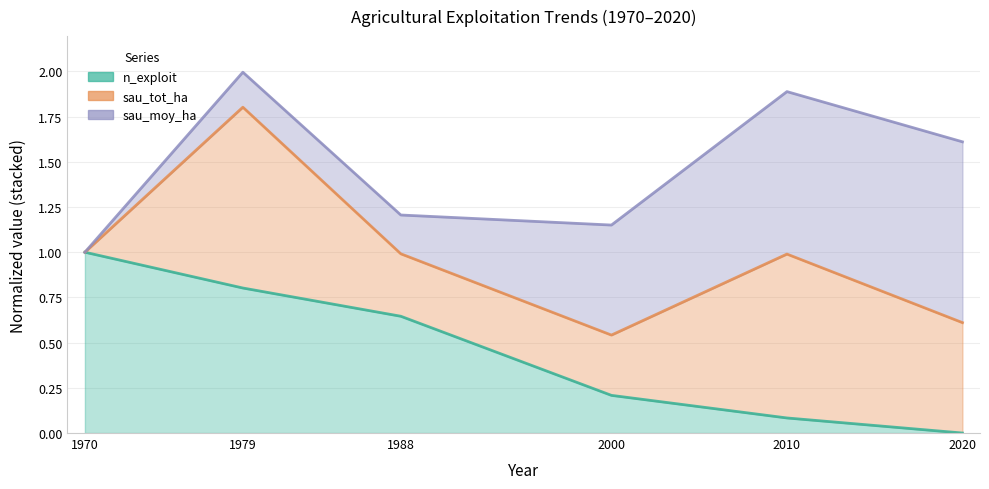

What is the difference between the maximum and minimum values in the sau_tot_ha series?

1.0